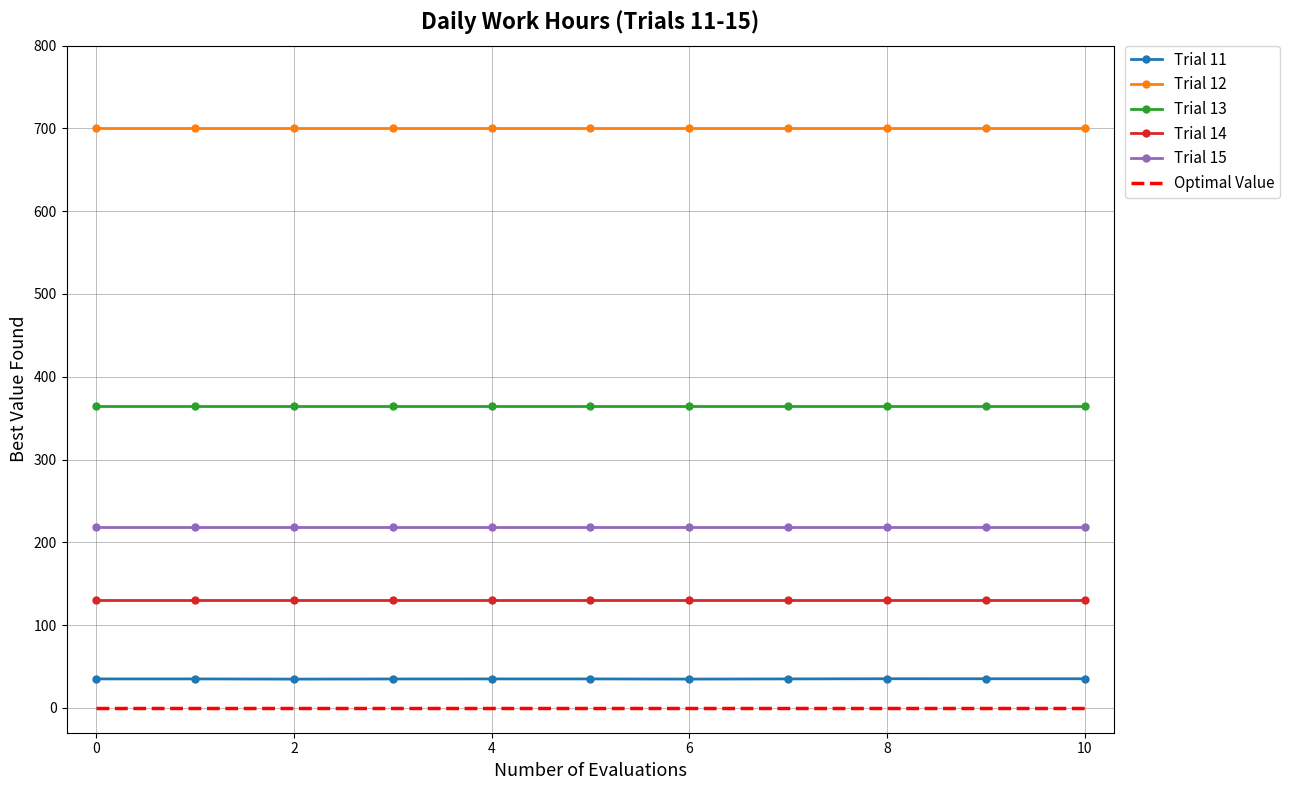

Which series has the largest total across all categories?

Trial 12